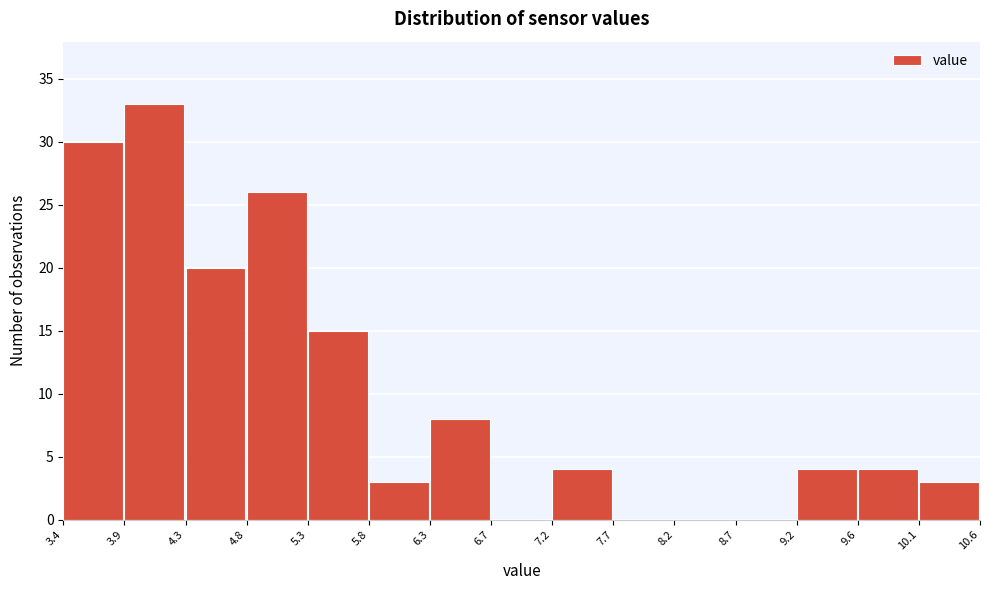

Reading left to right, transcribe this chart: for each bar, give the range it covers on the x-axis and its height. The values are not printed on the chart, so give them approximately, as read against the axis.

3.4 to 3.9: 30
3.9 to 4.3: 33
4.3 to 4.8: 20
4.8 to 5.3: 26
5.3 to 5.8: 15
5.8 to 6.3: 3
6.3 to 6.7: 8
6.7 to 7.2: 0
7.2 to 7.7: 4
7.7 to 8.2: 0
8.2 to 8.7: 0
8.7 to 9.2: 0
9.2 to 9.6: 4
9.6 to 10.1: 4
10.1 to 10.6: 3